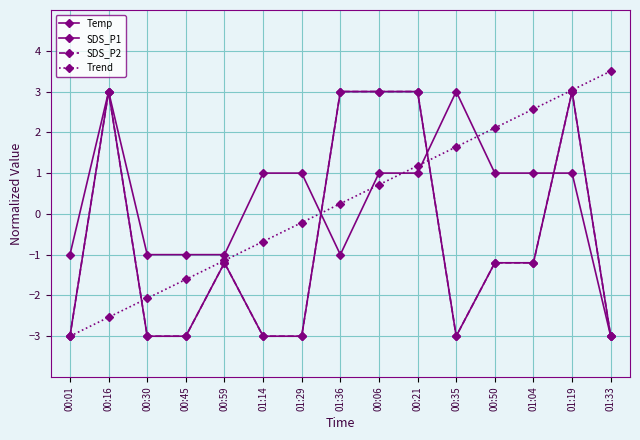

What is the label of the 5th point from the left?

00:59